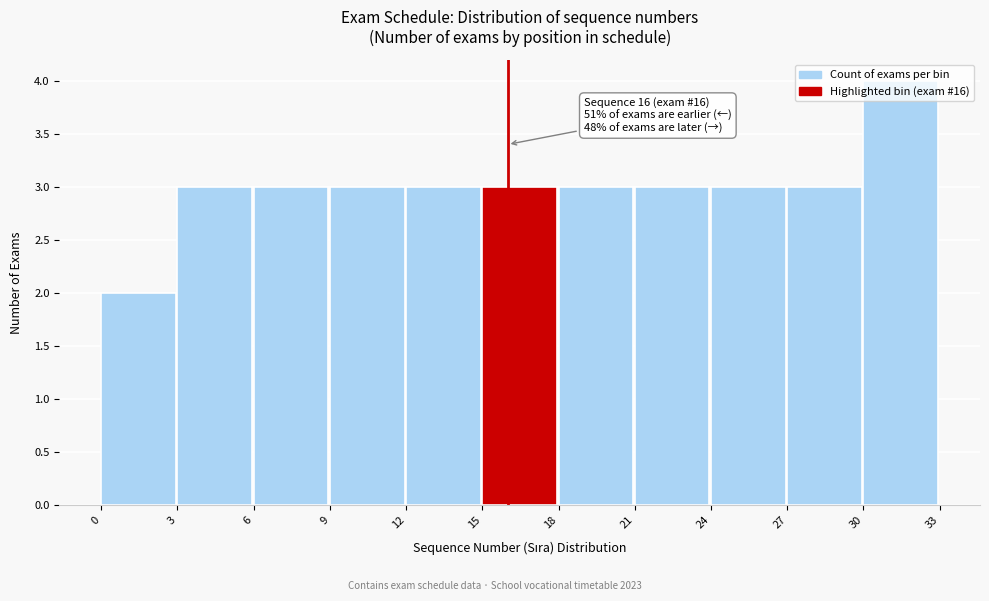

Which range on the x-axis has the tallest bar?

30 to 33